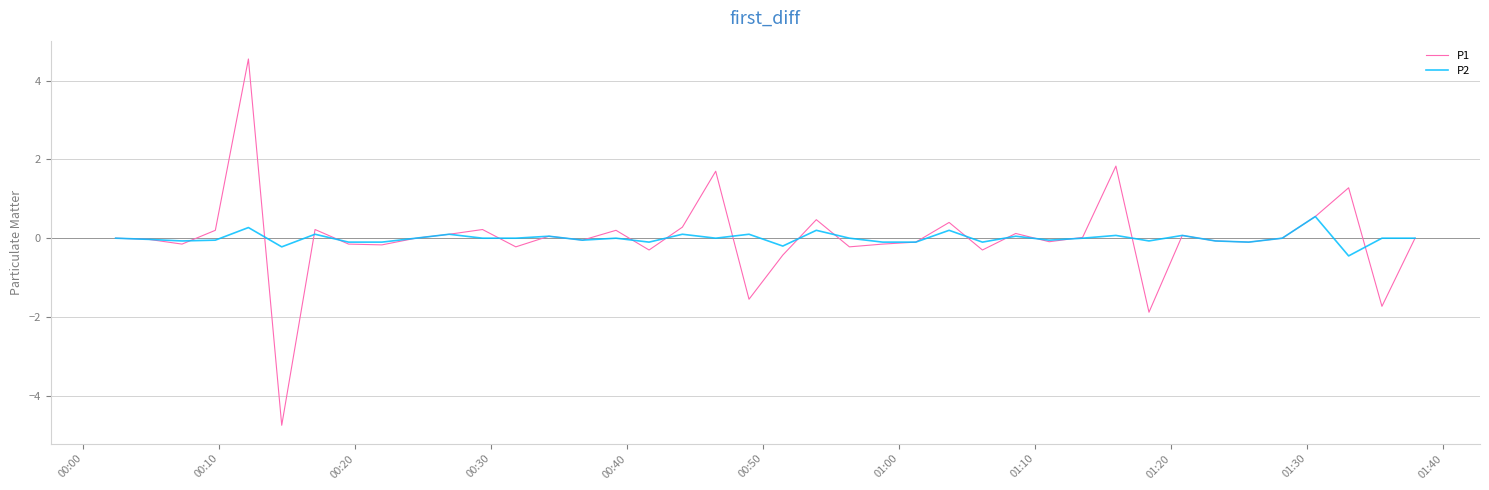

Rank the series by their maximum value, from lowest to highest.

P2, P1